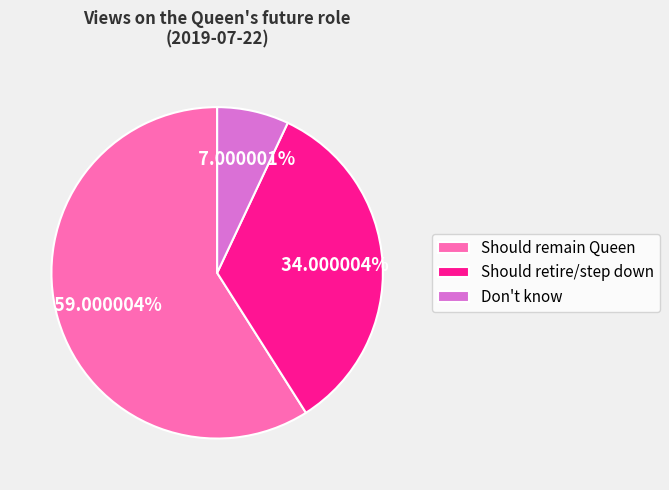

The Should remain Queen slice represents 72% of the pie. True or false?

False